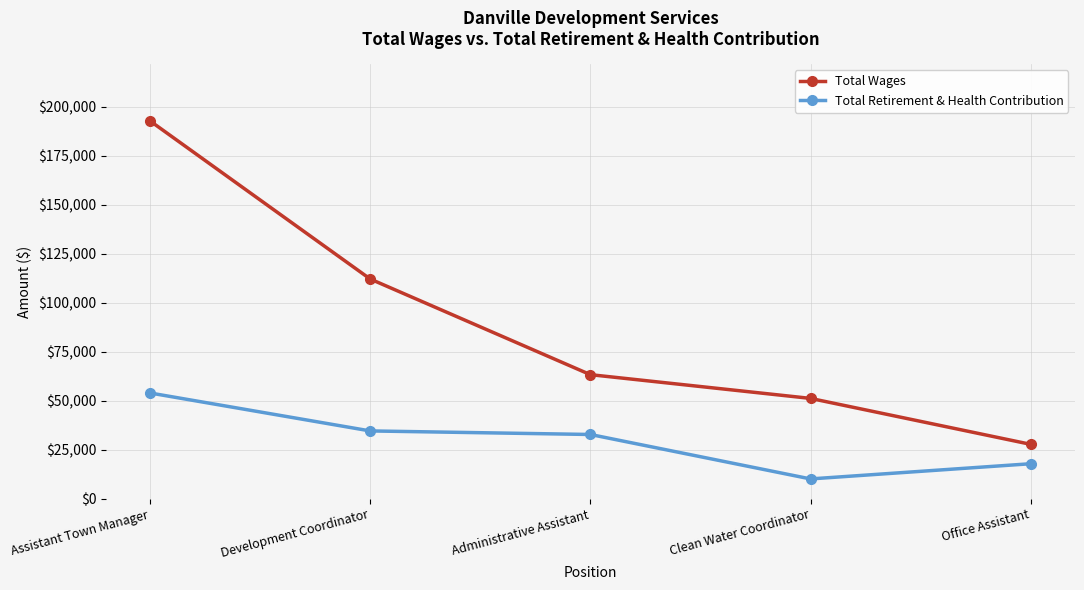

What is the sum of all Total Retirement & Health Contribution values?

149576